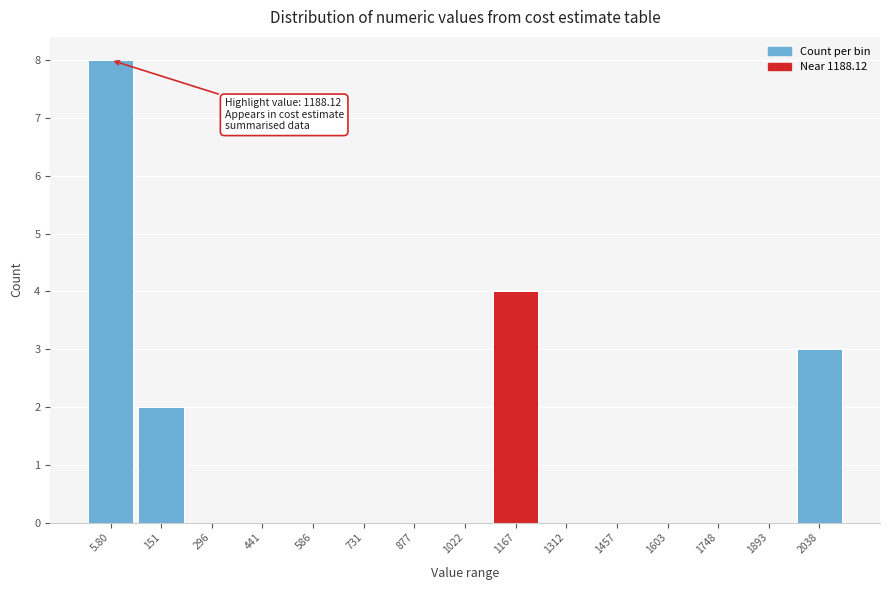

Reading left to right, extract all data points from this chart.

5.80=8	151=2	296=0	441=0	586=0	731=0	877=0	1022=0	1167=4	1312=0	1457=0	1603=0	1748=0	1893=0	2038=3